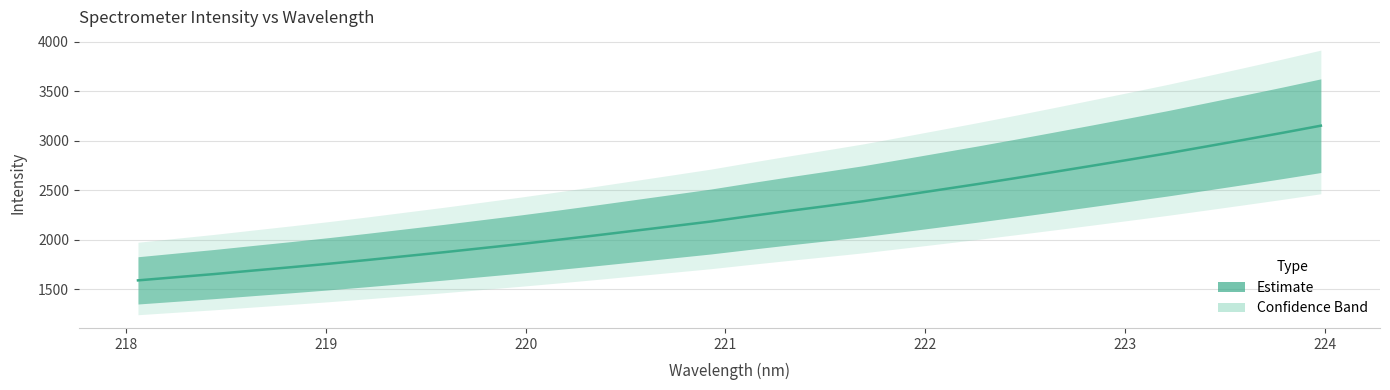

Reading left to right, transcribe all the data shown in this chart.

1591.7	1623.8	1655.5	1690.3	1724.4	1759.8	1797.3	1836.4	1875.6	1916.7	1958.0	2001.7	2046.6	2093.0	2139.4	2186.2	2239.4	2290.9	2340.6	2391.6	2448.8	2506.7	2564.8	2625.2	2687.0	2749.4	2812.7	2876.7	2944.5	3012.9	3082.6	3154.3